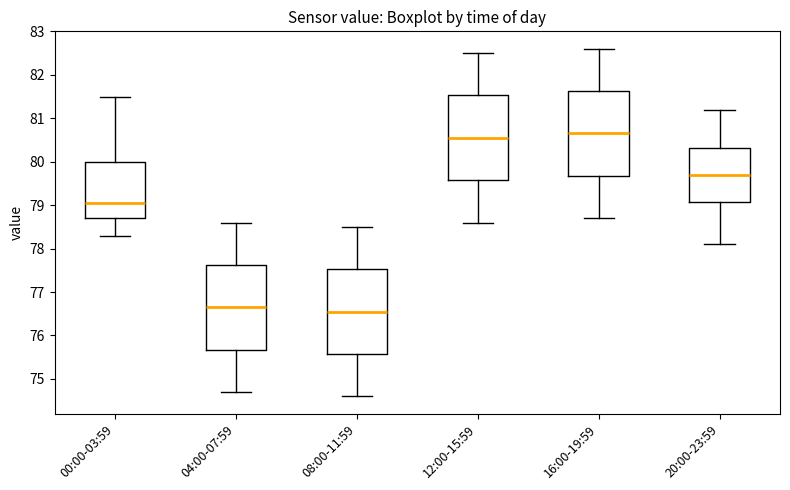

Where does the median line of the box for 20:00-23:59 sit on the y-axis? The values are not printed on the chart, so give them approximately, as read against the axis.

79.7